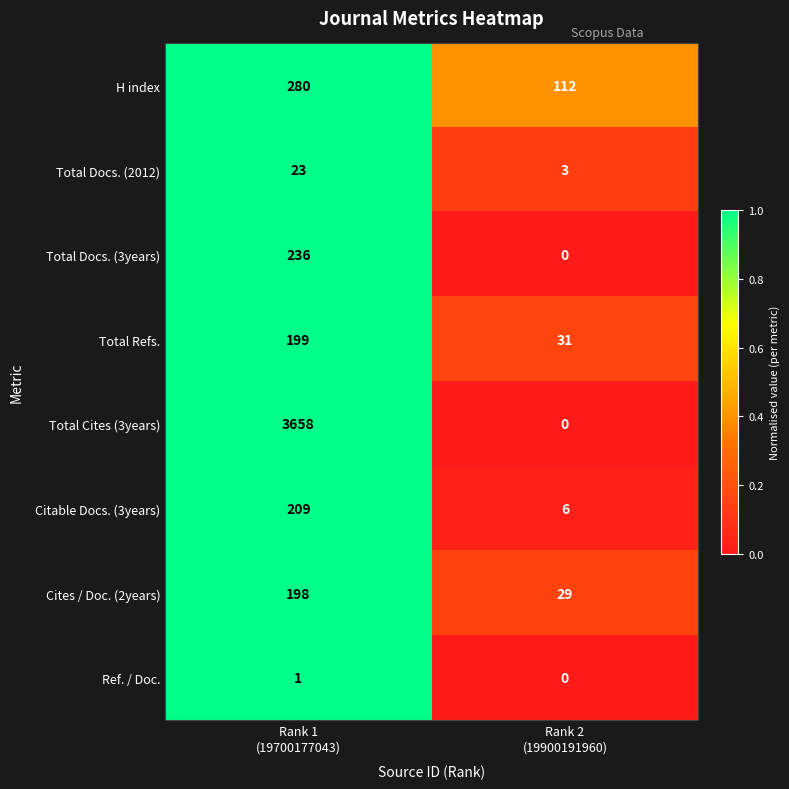

Reading left to right, extract all data points from this chart.

H index: 280	112
Total Docs. (2012): 23	3
Total Docs. (3years): 236	0
Total Refs.: 199	31
Total Cites (3years): 3658	0
Citable Docs. (3years): 209	6
Cites / Doc. (2years): 198	29
Ref. / Doc.: 1	0